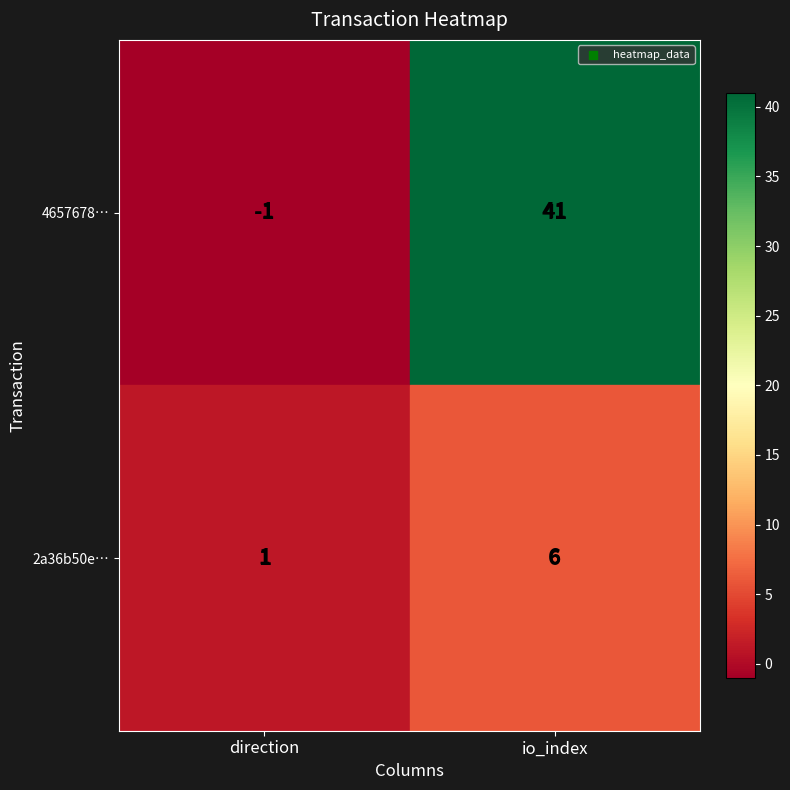

What is the approximate value of 2a36b50e… at direction?

1